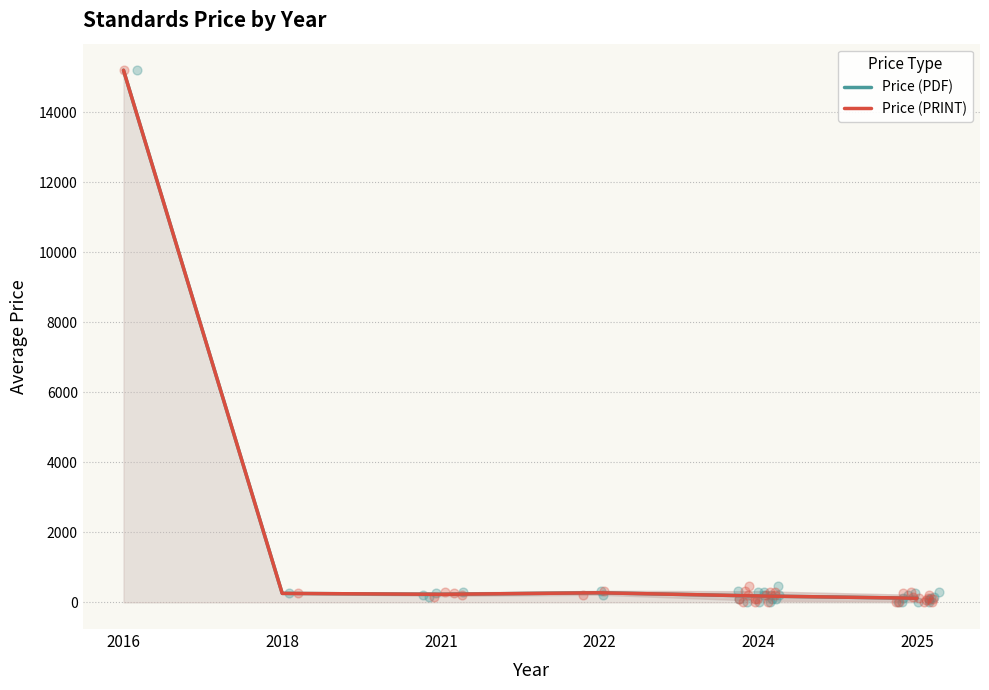

Which series contains the lowest Y value?

Price (PDF)